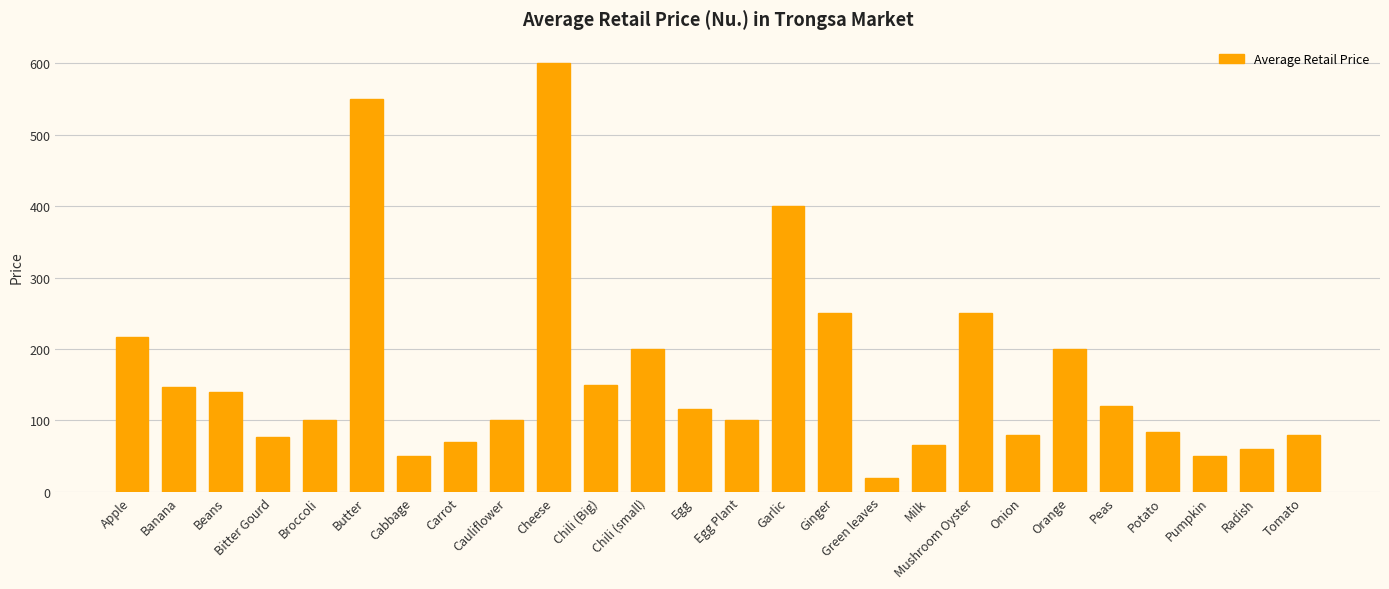

Count the number of values greater than 116.

13